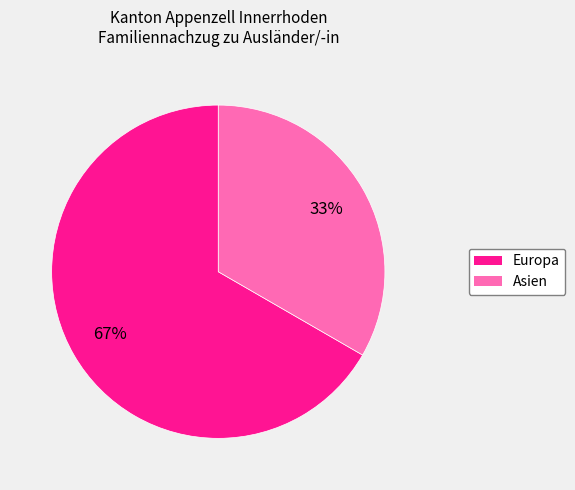

To the nearest percent, what is the combined percentage of Europa and Asien?

100%